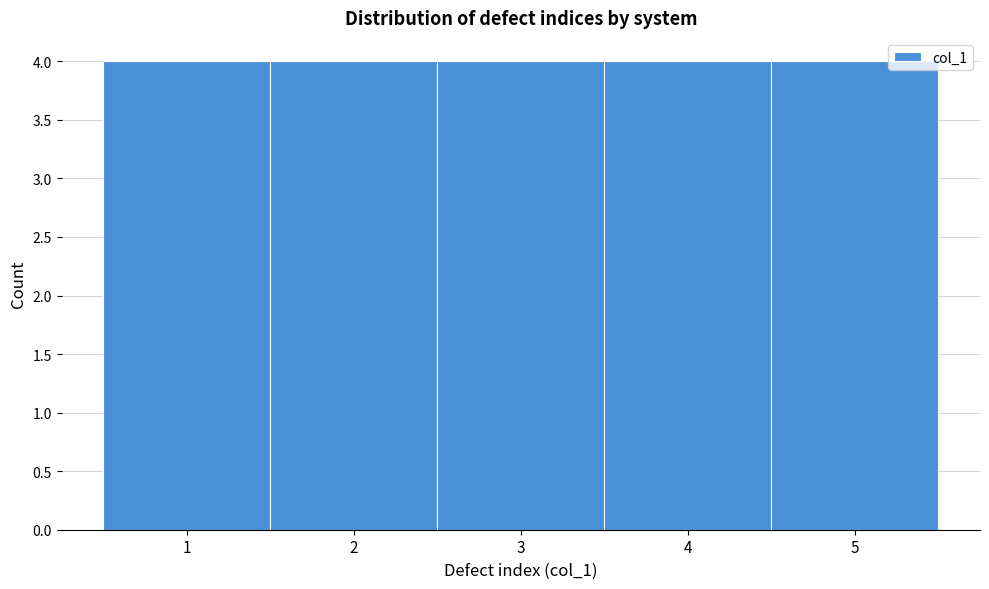

What is the height of the bar covering 1.5 to 2.5 on the x-axis? The values are not printed on the chart, so give them approximately, as read against the axis.

4